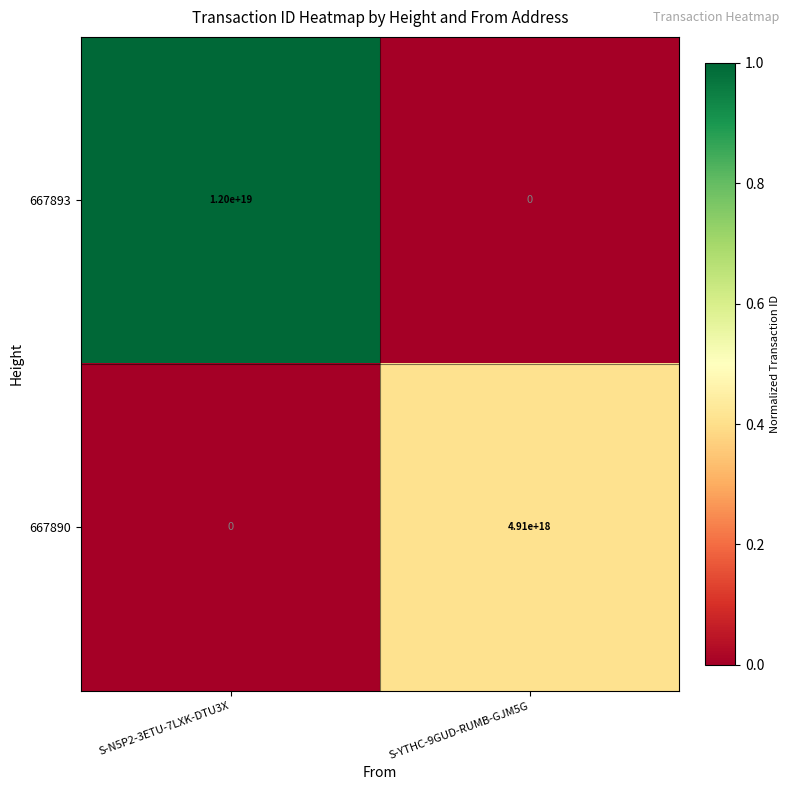

The 667893 series shows 0 at S-YTHC-9GUD-RUMB-GJM5G. True or false?

True